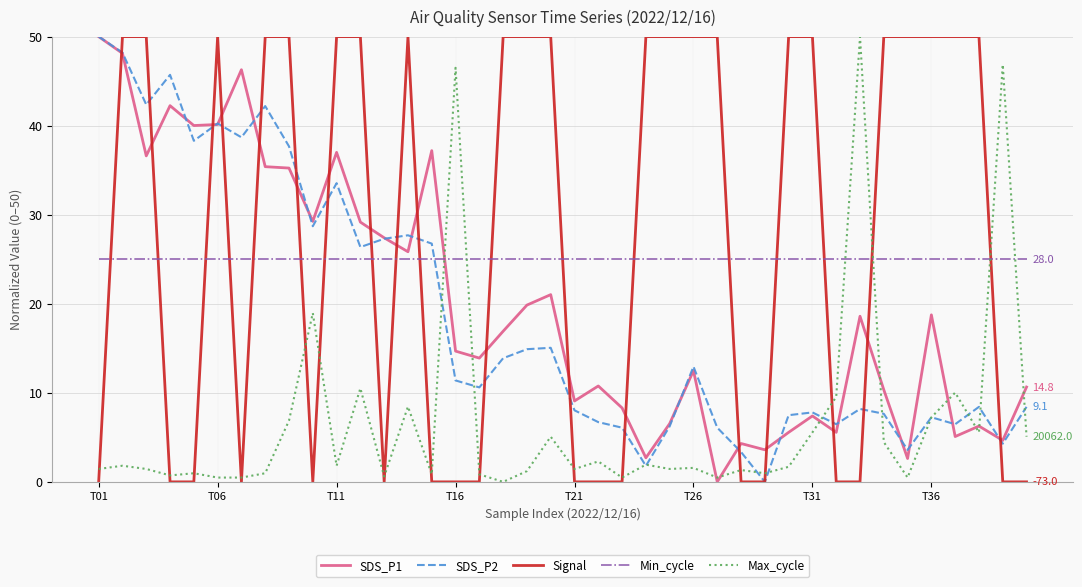

Which series has the largest total across all categories?

Signal